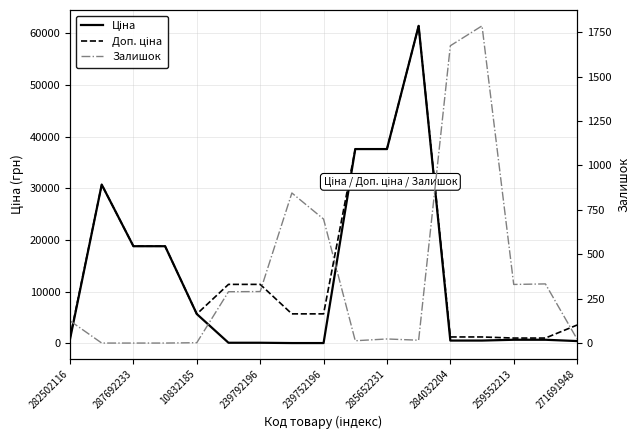

How many lines are shown in the chart?

3